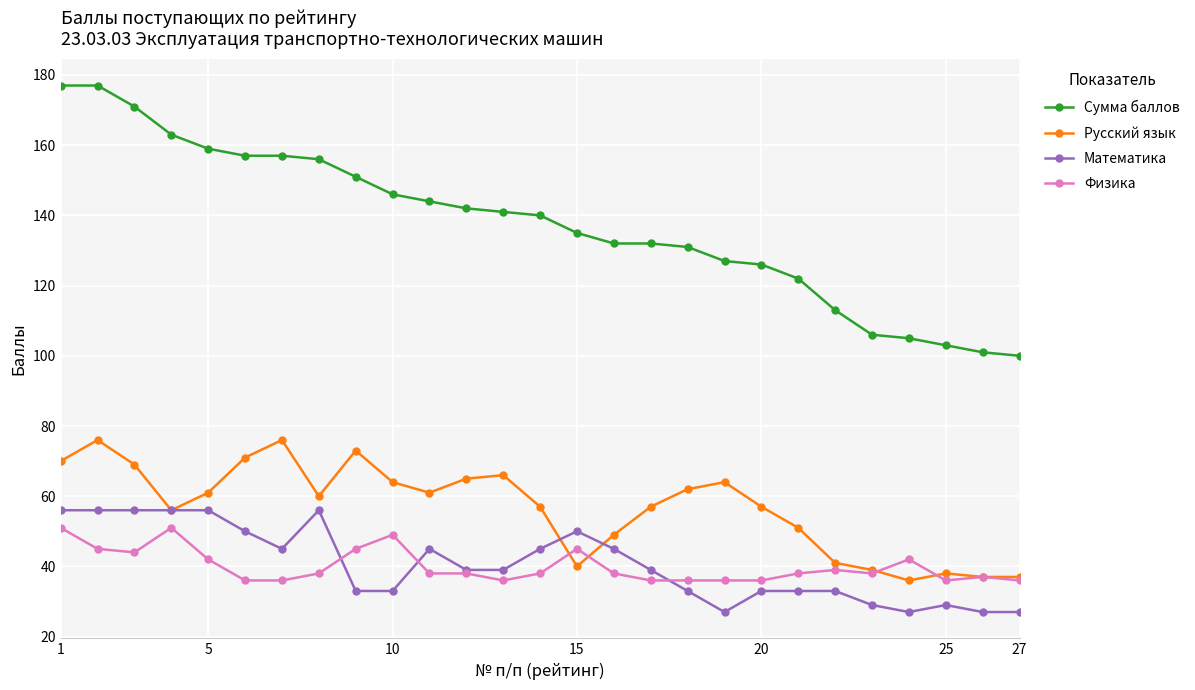

True or false: Сумма баллов and Физика intersect in this chart.

False